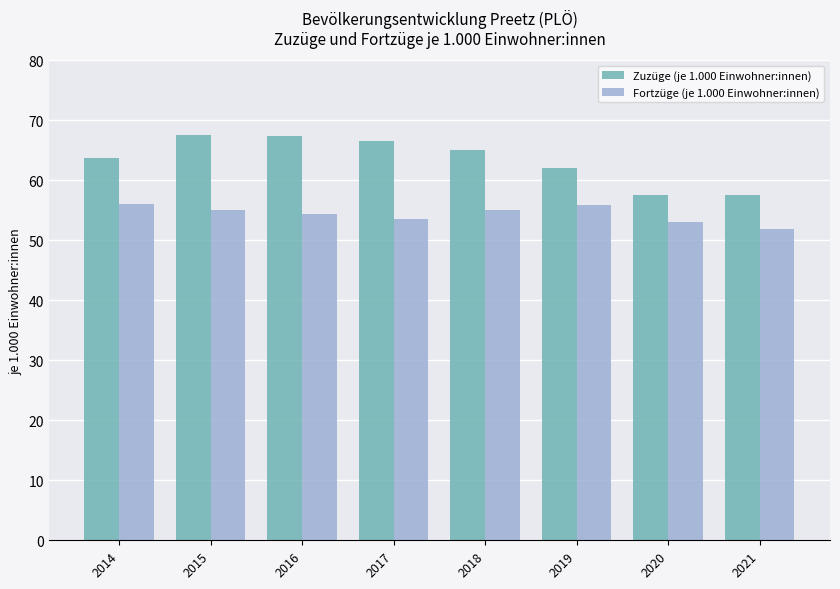

What is the total value across all series at 2017?

120.0